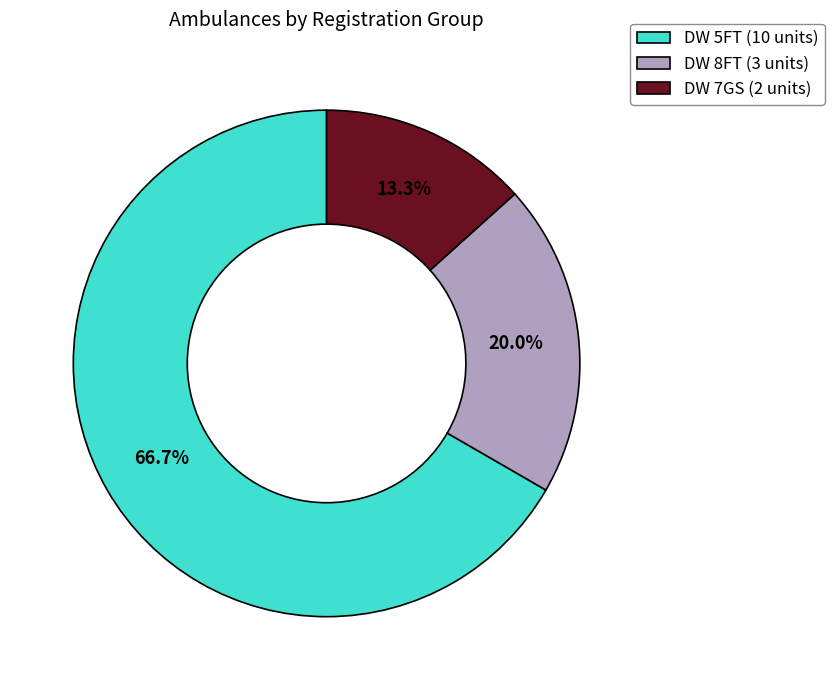

Does DW 5FT (10 units) represent more than half of the total?

Yes